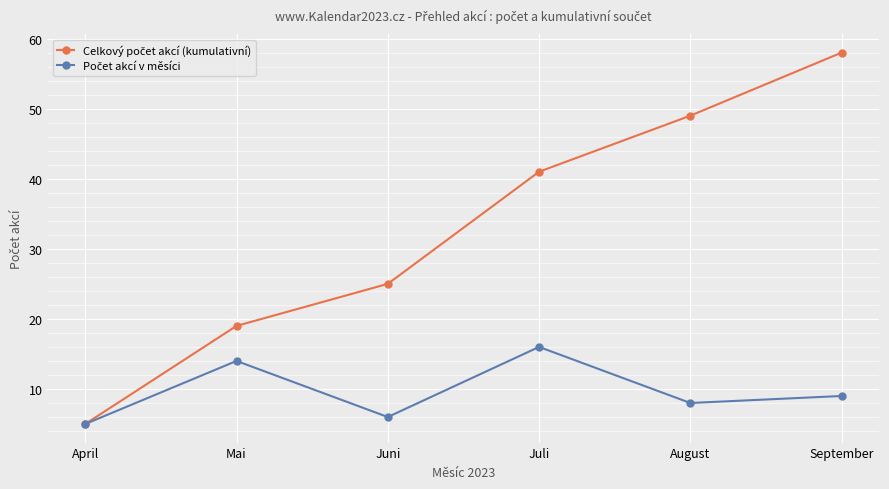

What is the label of the 2nd point from the left?

Mai